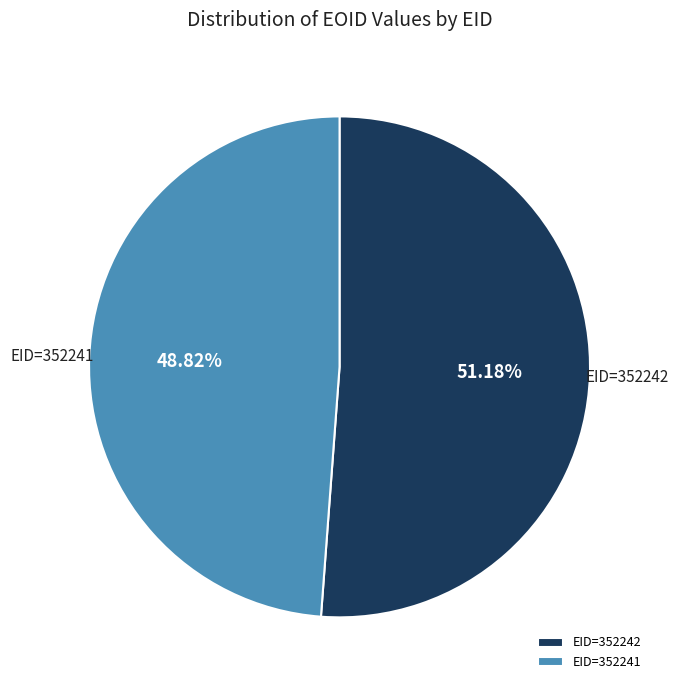

Count the number of slices in the pie.

2